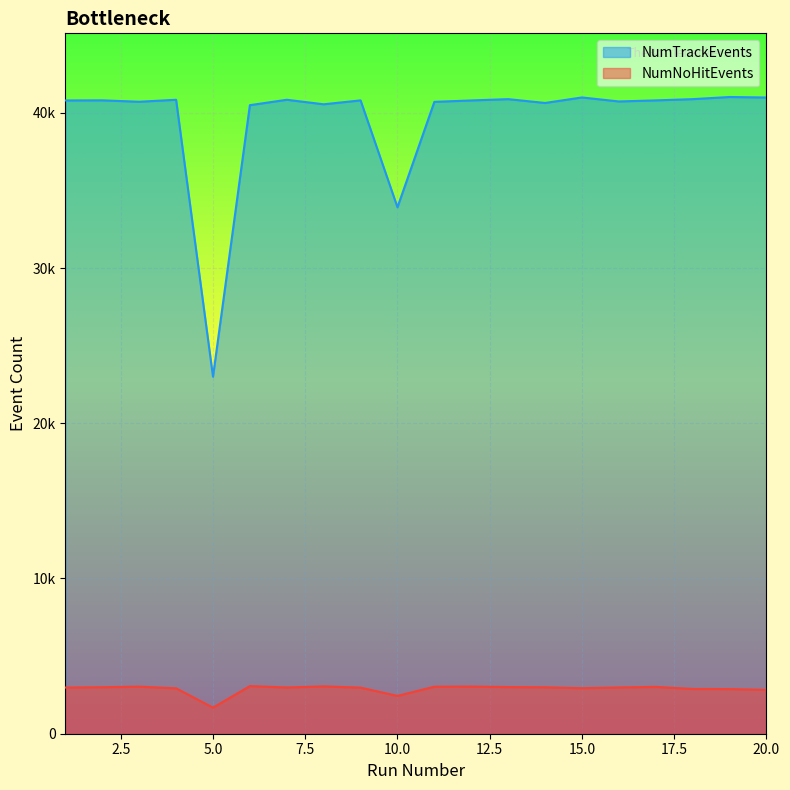

What is the maximum value shown in the chart?

41016